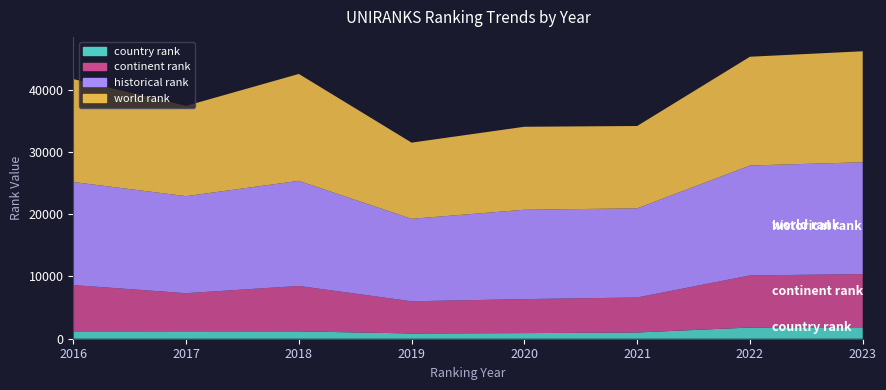

Reading left to right, transcribe all the data shown in this chart.

world rank: 16536.0	14506.0	17179.0	12242.0	13335.0	13232.0	17481.0	17835.0
continent rank: 7441.0	6130.0	7299.0	5174.0	5466.0	5625.0	8376.0	8554.0
country rank: 1180.0	1188.0	1182.0	842.0	901.0	1002.0	1795.0	1831.0
historical rank: 16568.0	15592.5	16890.0	13253.0	14360.5	14325.5	17662.0	17975.0